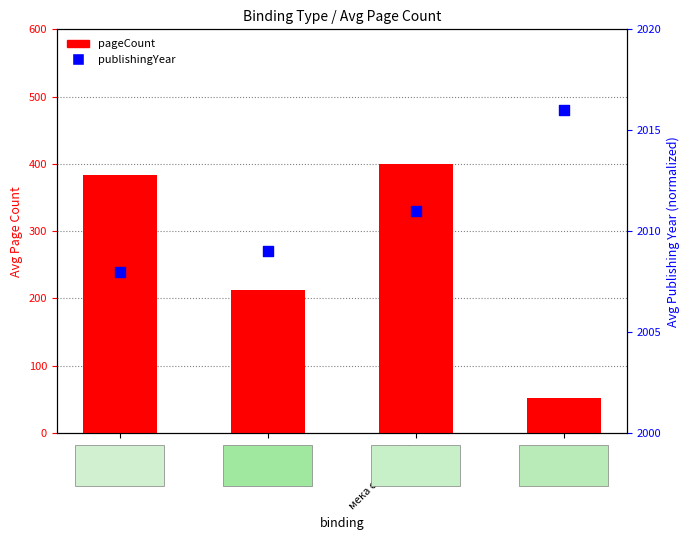

At which category is the sum across all series the highest?

мека със сгъвка